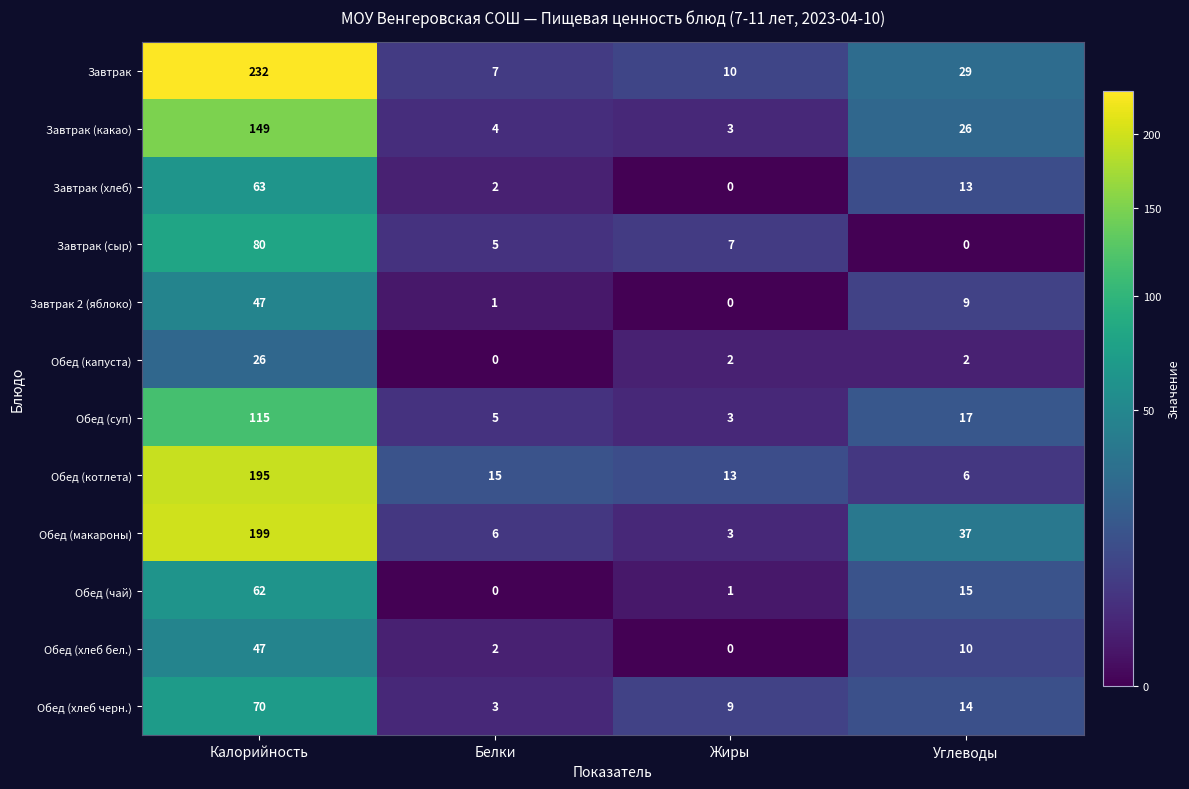

Is it true that Обед (котлета) equals 4 at Белки?

False